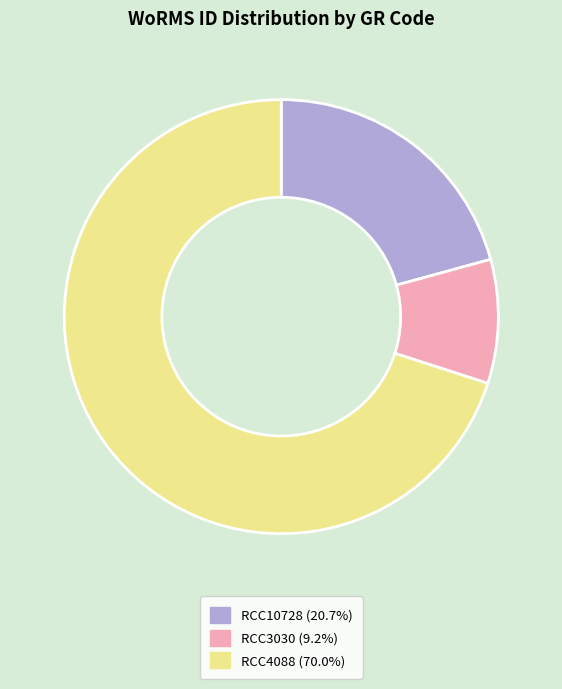

Is there any slice that represents more than half of the pie?

Yes